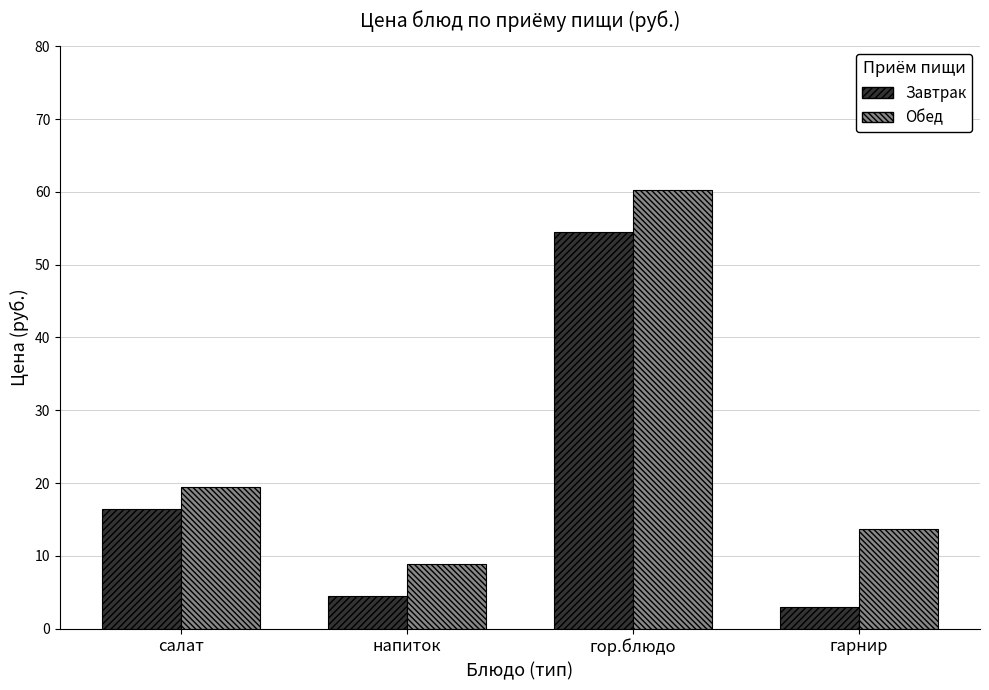

What is the value of the Завтрак bar at the 1st from the left?

16.4